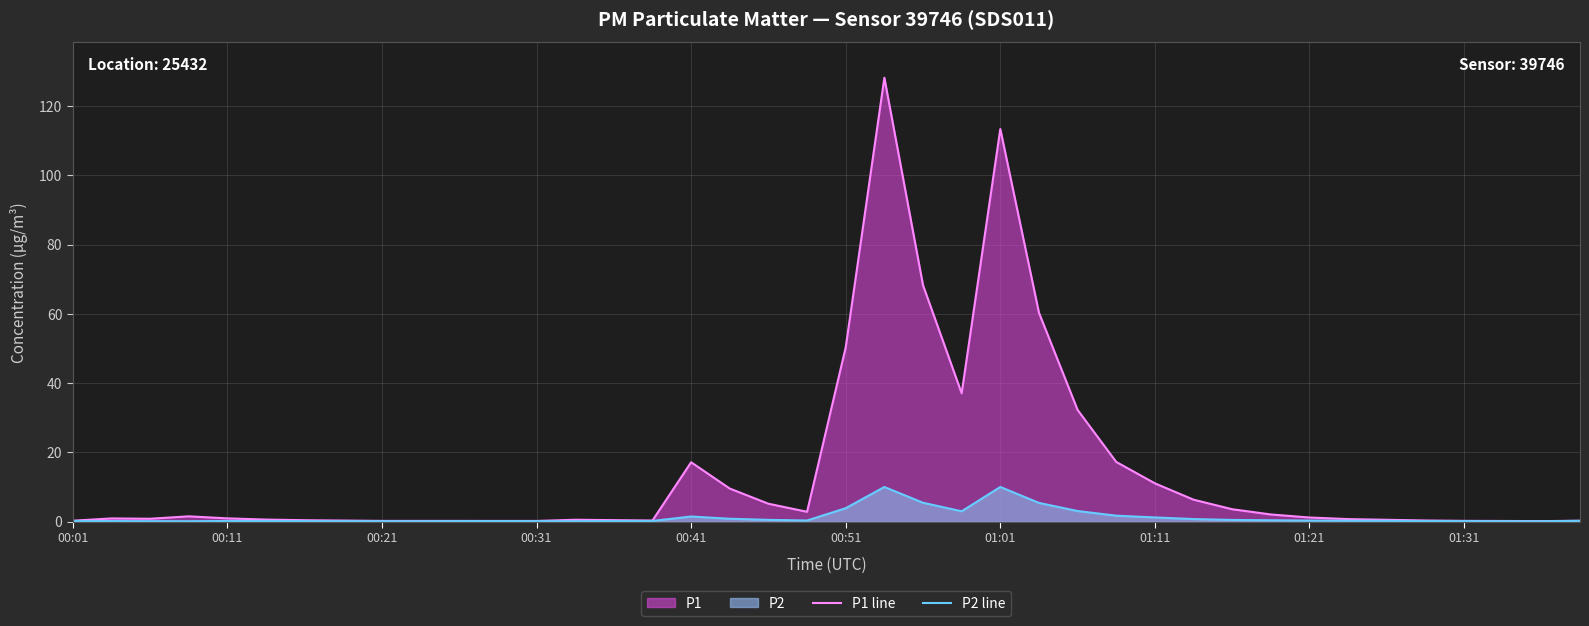

Is it true that P2 line equals 0.1 at 37?

True